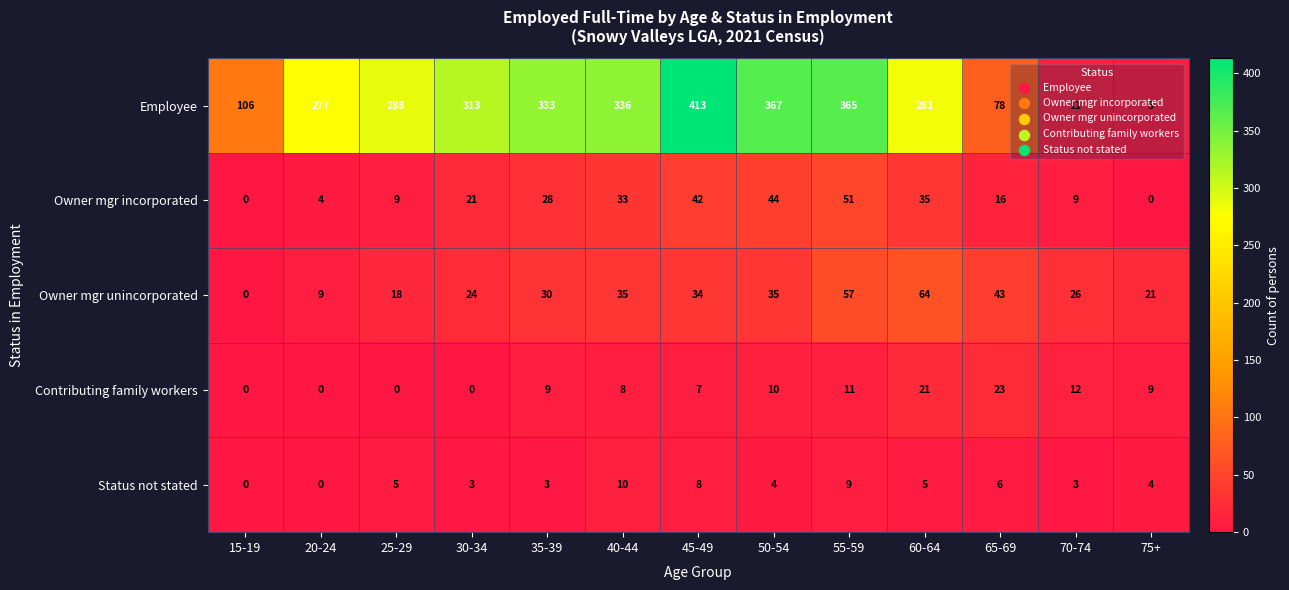

What is the total value across all series at 55-59?

493